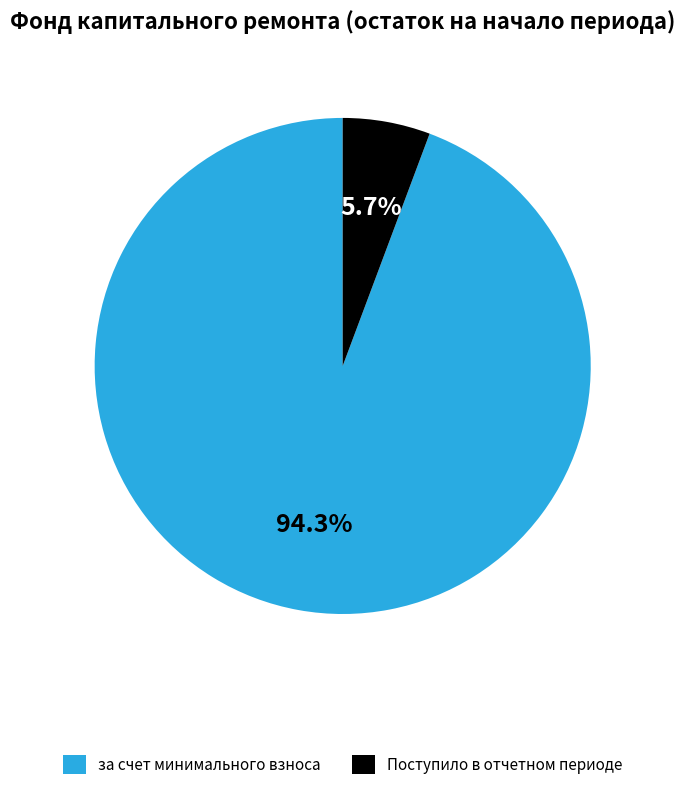

What is the total percentage of Поступило в отчетном периоде and за счет минимального взноса?

100.0%